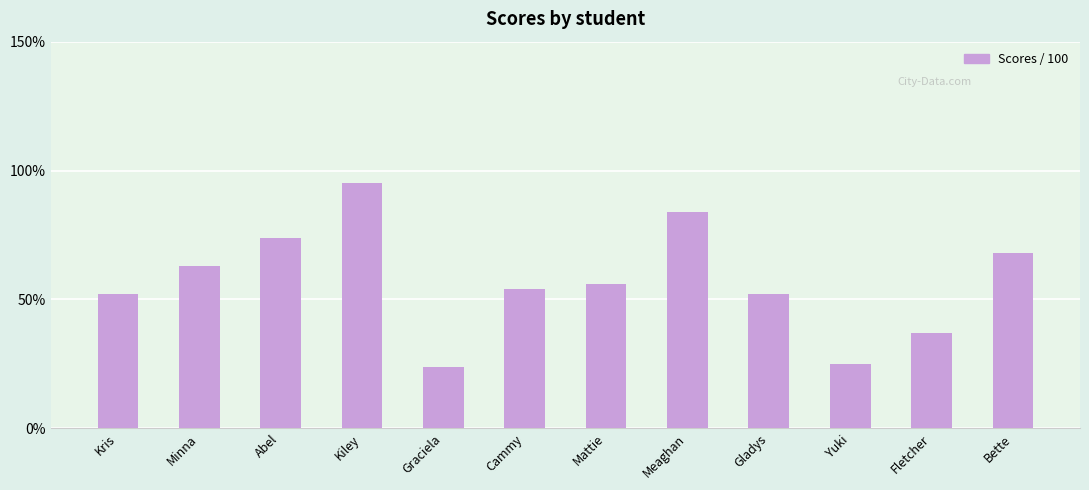

The chart shows a value of 160 at Kiley. True or false?

False